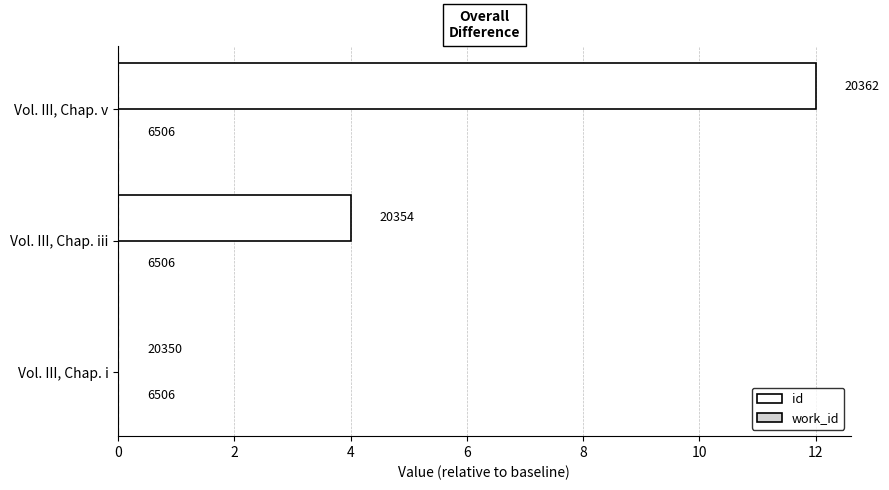

What is the greatest value displayed?

12.0